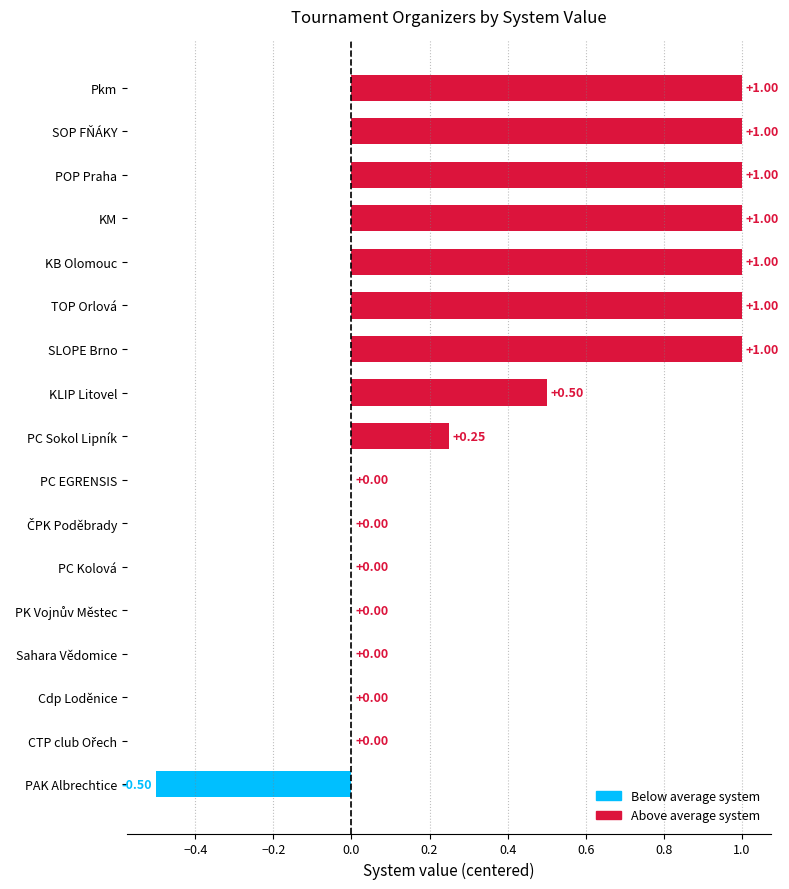

What is the change in value from KLIP Litovel to KB Olomouc?

+0.5